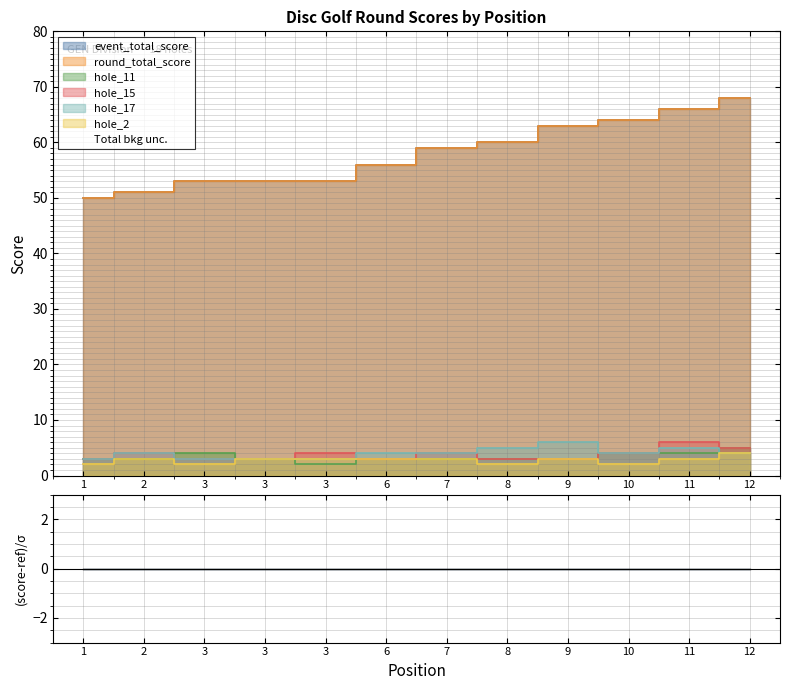

True or false: event_total_score has more than 2 points higher than both neighbors.

False